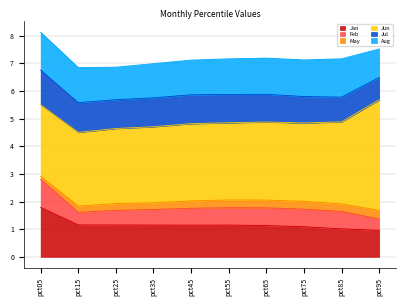

What is the difference between the Aug values at pct05 and pct55?

0.1